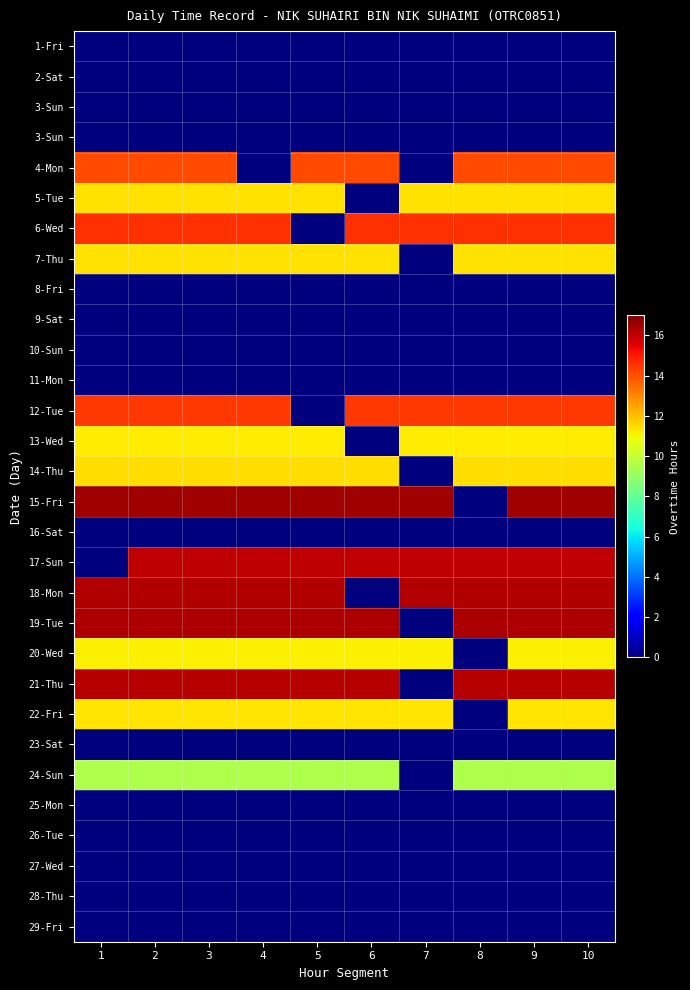

What is the maximum value shown in the chart?

16.5